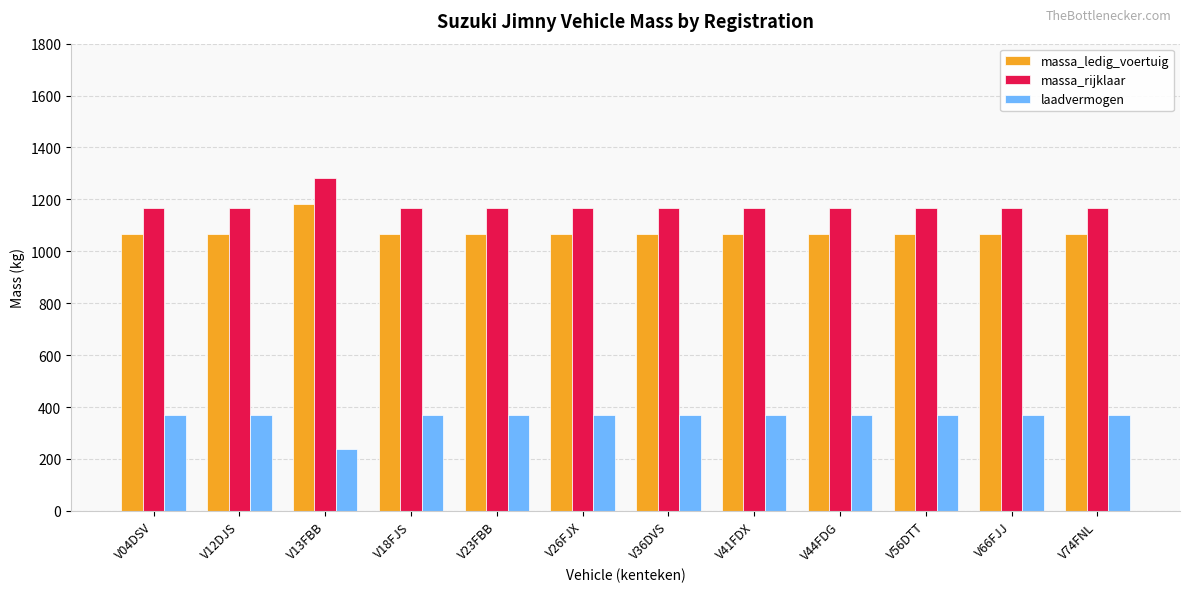

What is the total value across all series at V41FDX?

2600